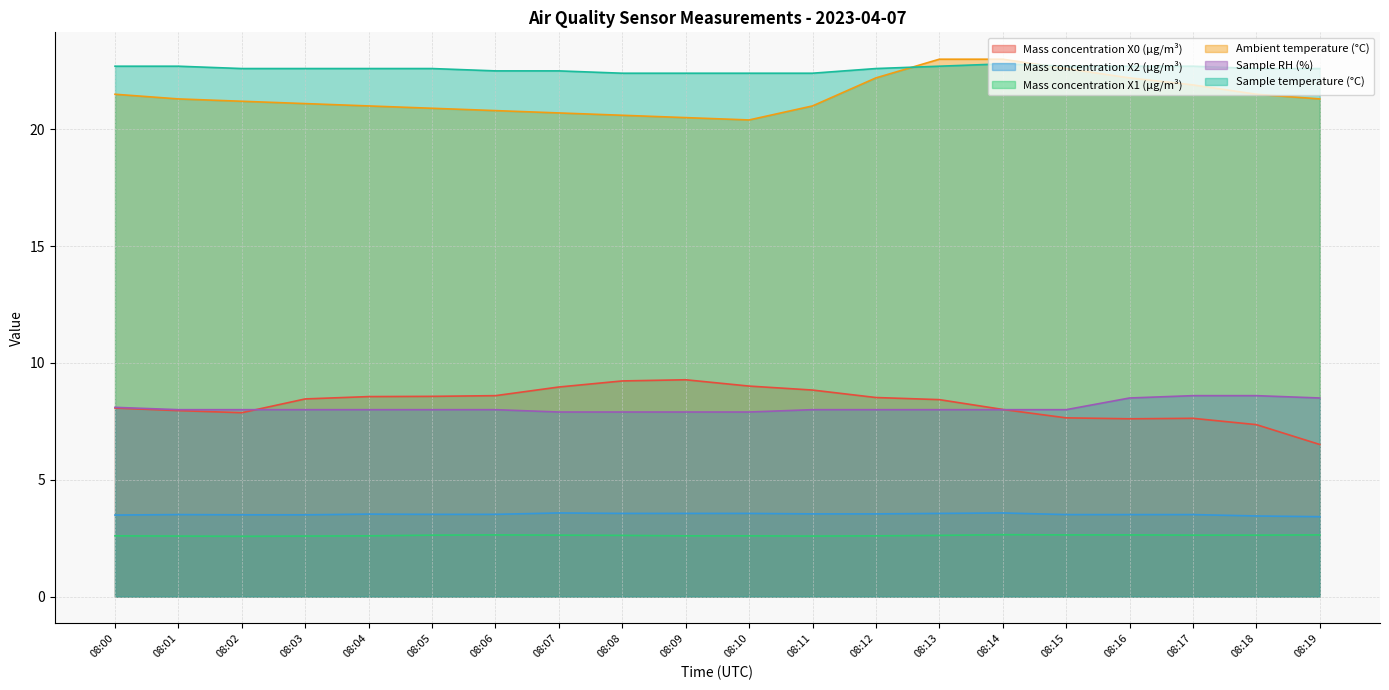

Does the chart have visible grid lines?

Yes